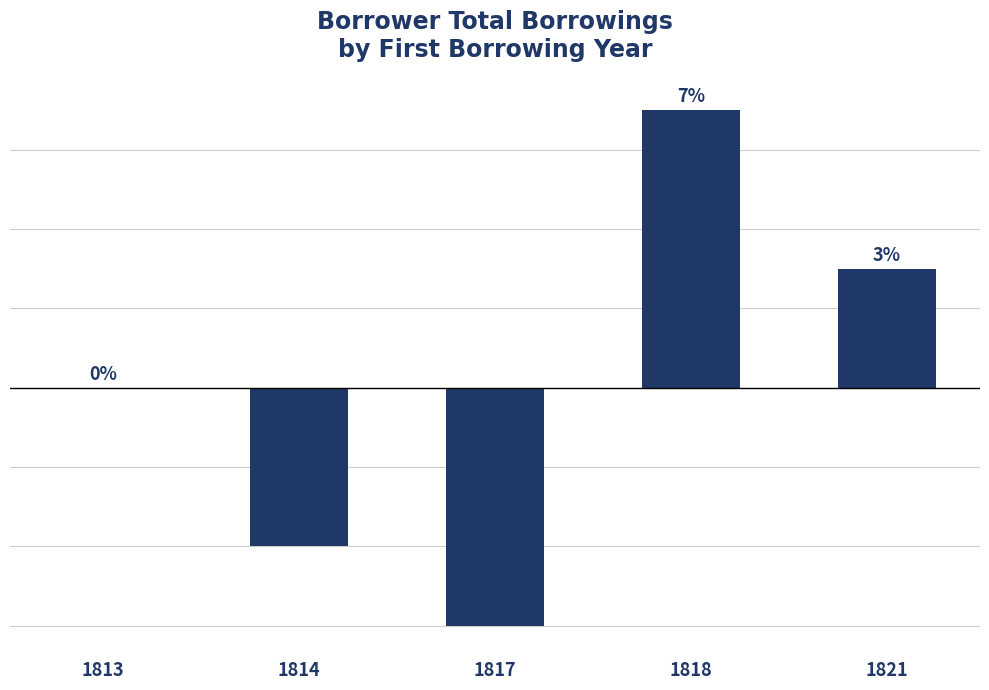

Reading left to right, extract all data points from this chart.

0	-4	-6	7	3